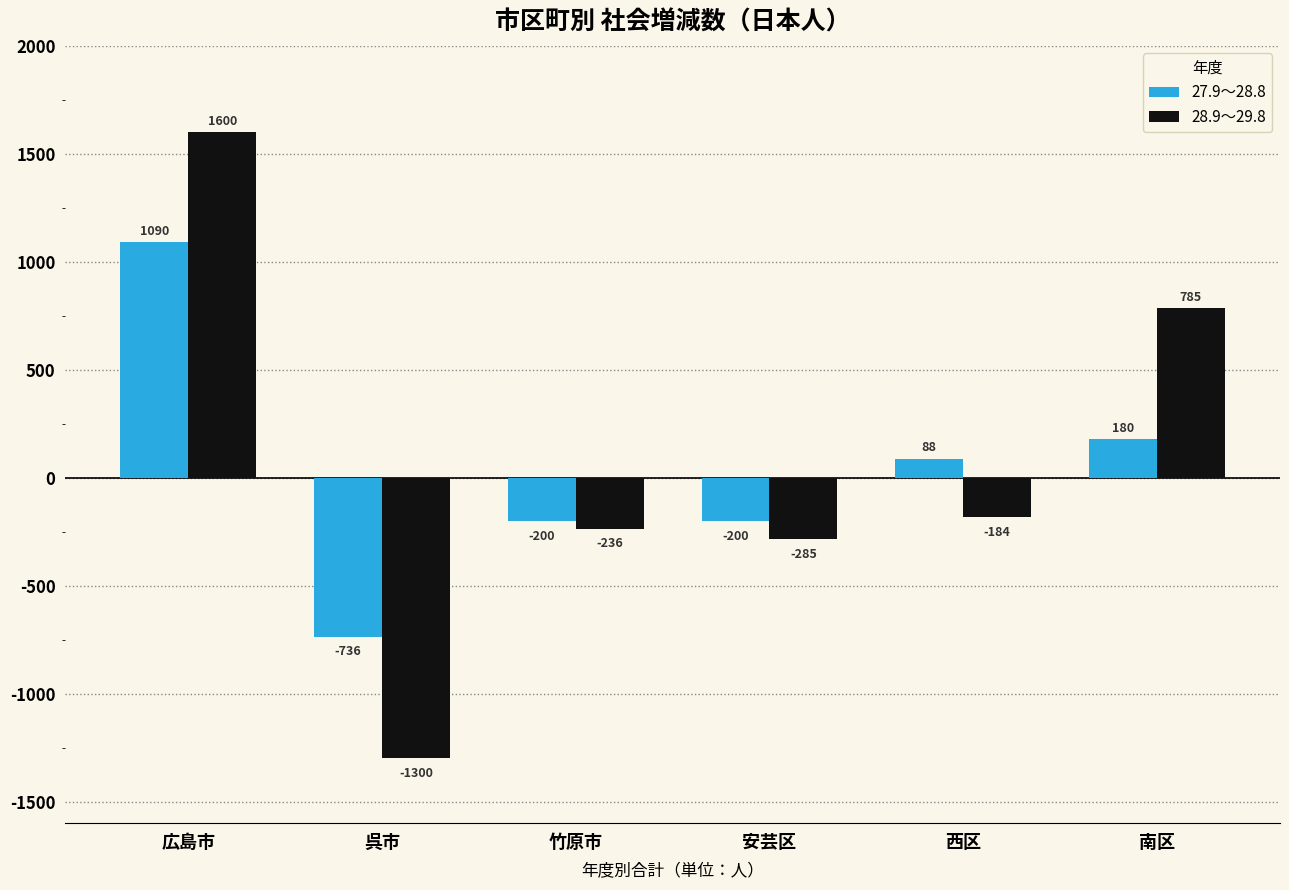

What is the difference between the maximum and minimum values in the 28.9～29.8 series?

2900